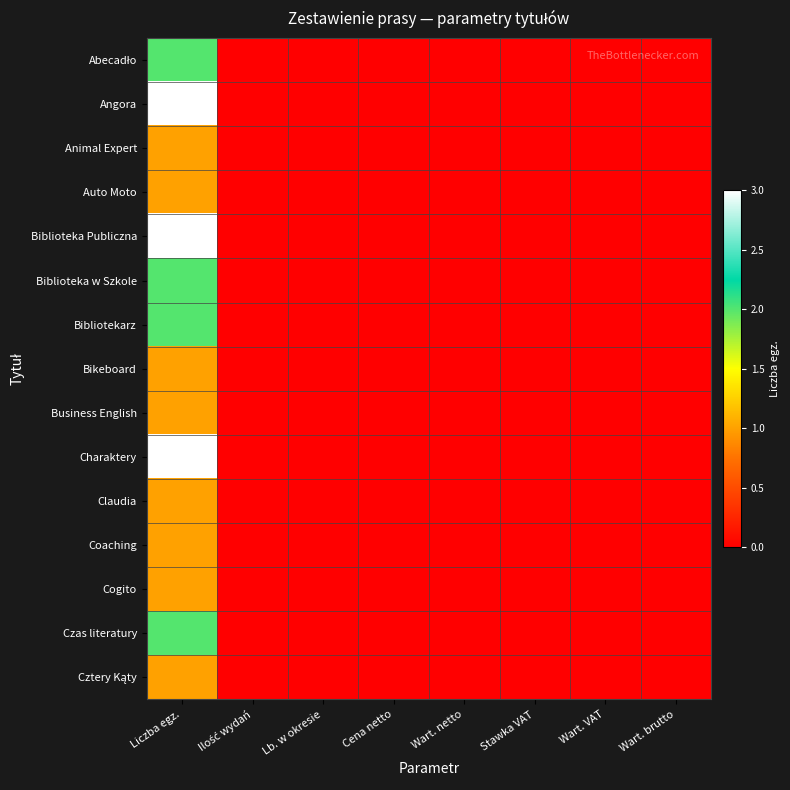

What is the total value across all series at Liczba egz.?

25